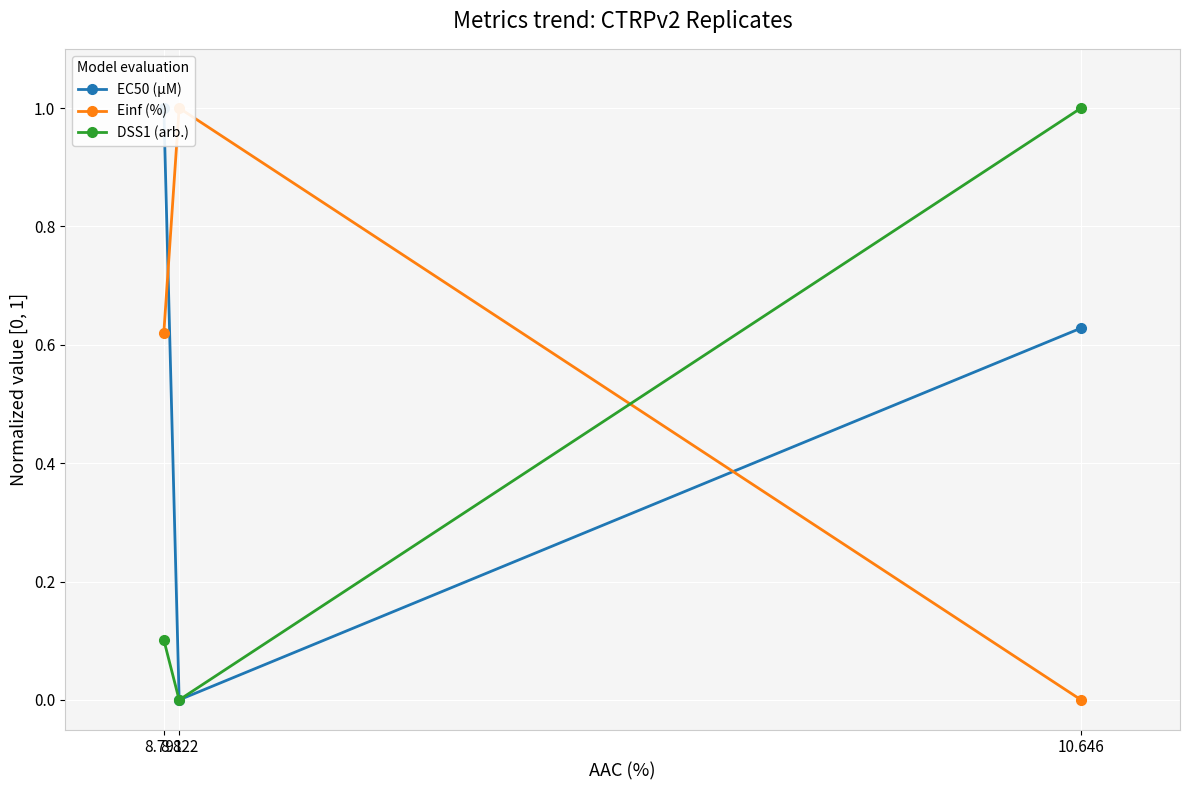

What is the total value across all series at 8.822?

1.0